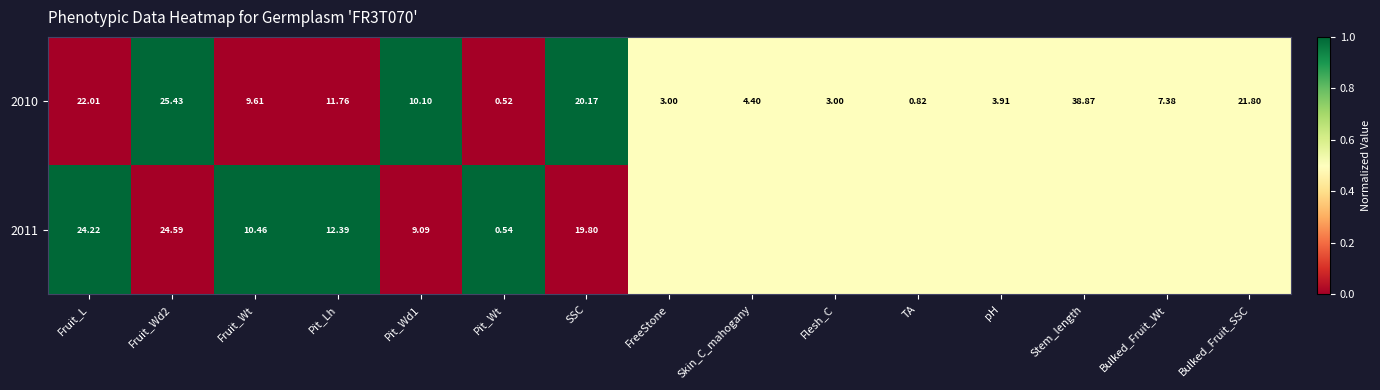

Which category has the lowest value in the 2010 series?

Pit_Wt